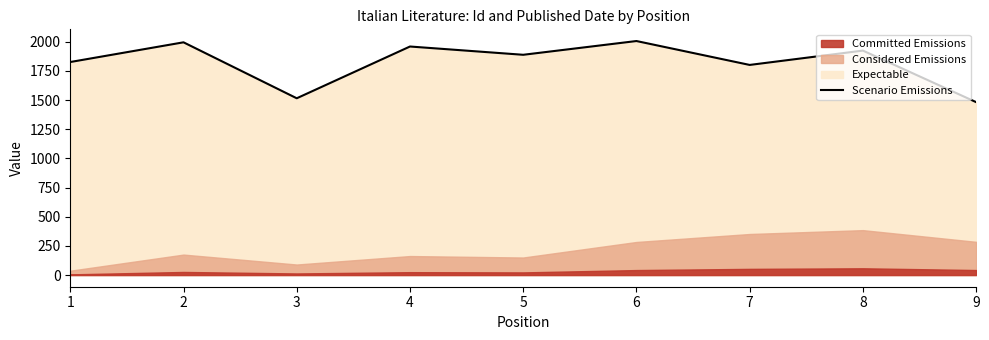

Reading left to right, transcribe all the data shown in this chart.

1=1827	2=1996	3=1516	4=1960	5=1889	6=2007	7=1802	8=1925	9=1483